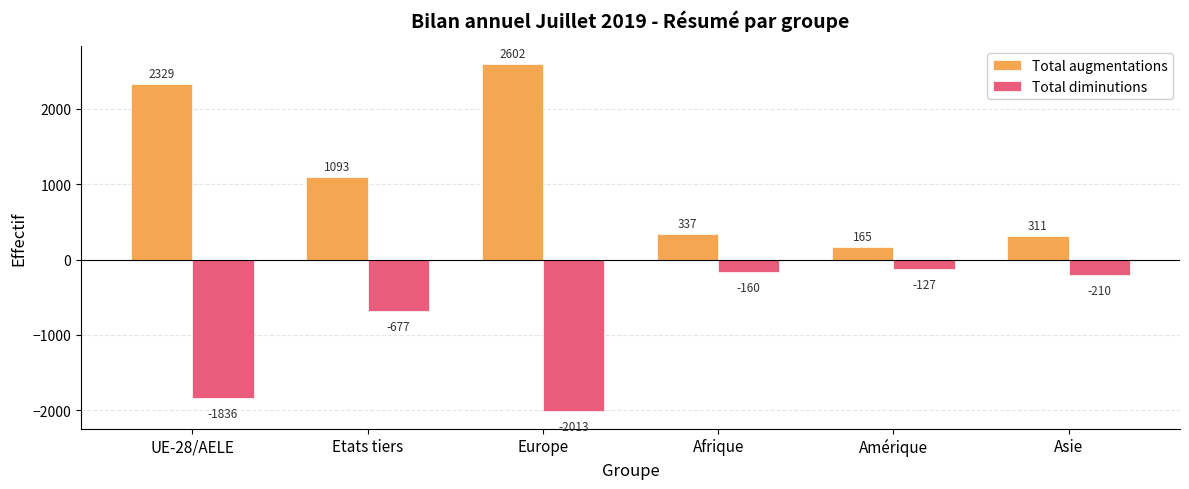

How many bars are there in total?

12